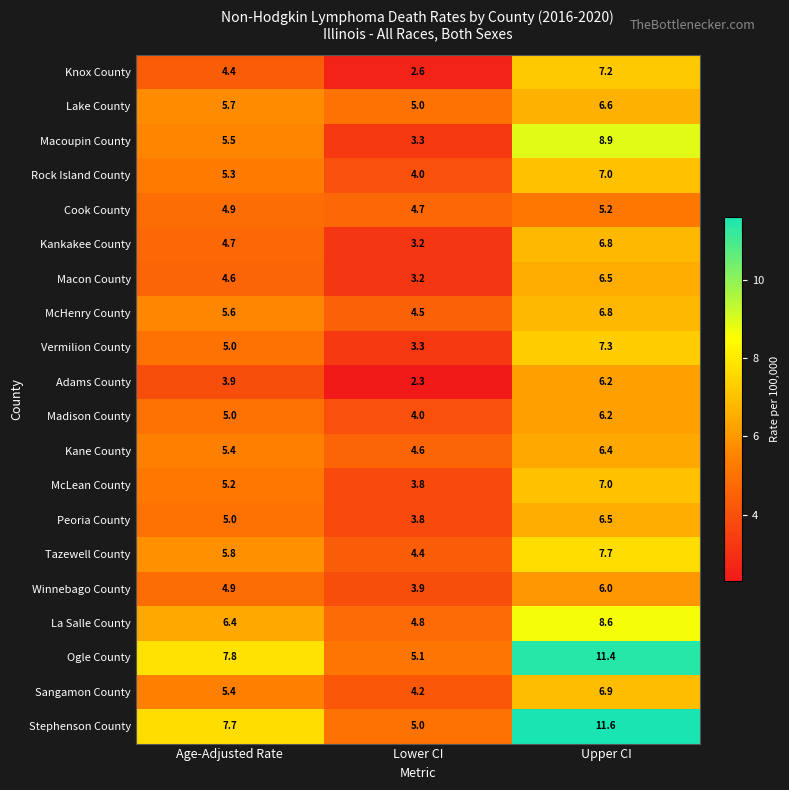

At which label is Macon County closest to 4?

Age-Adjusted Rate